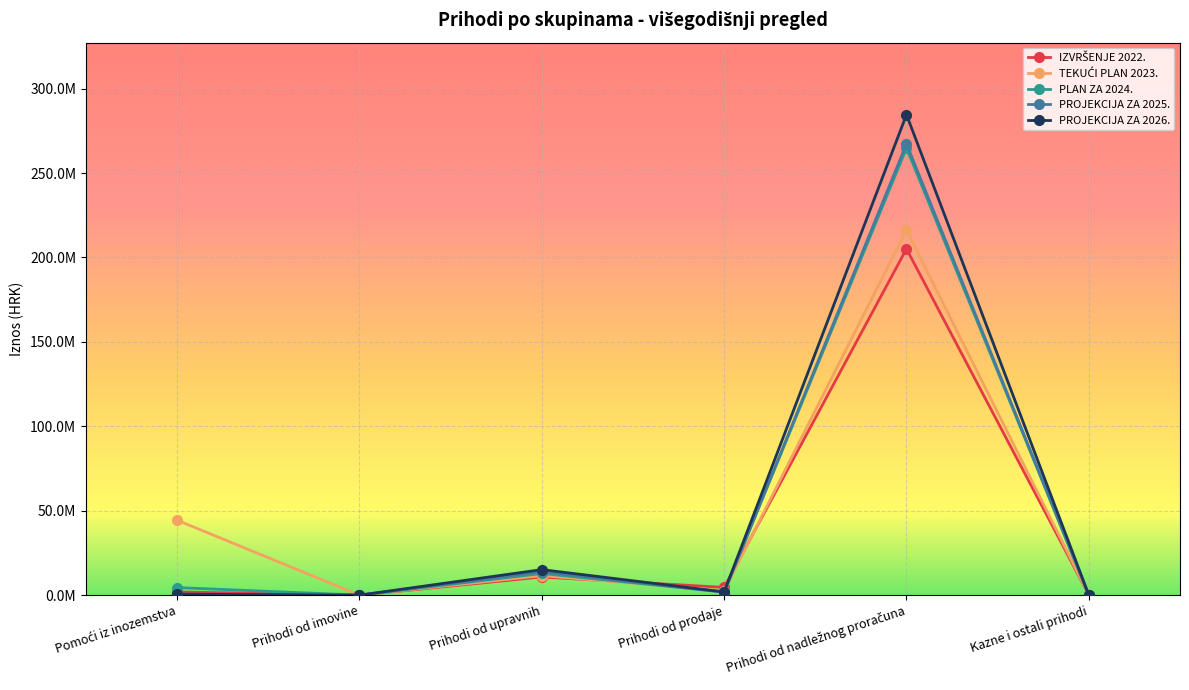

Is this an area chart (filled region under the line)?

No